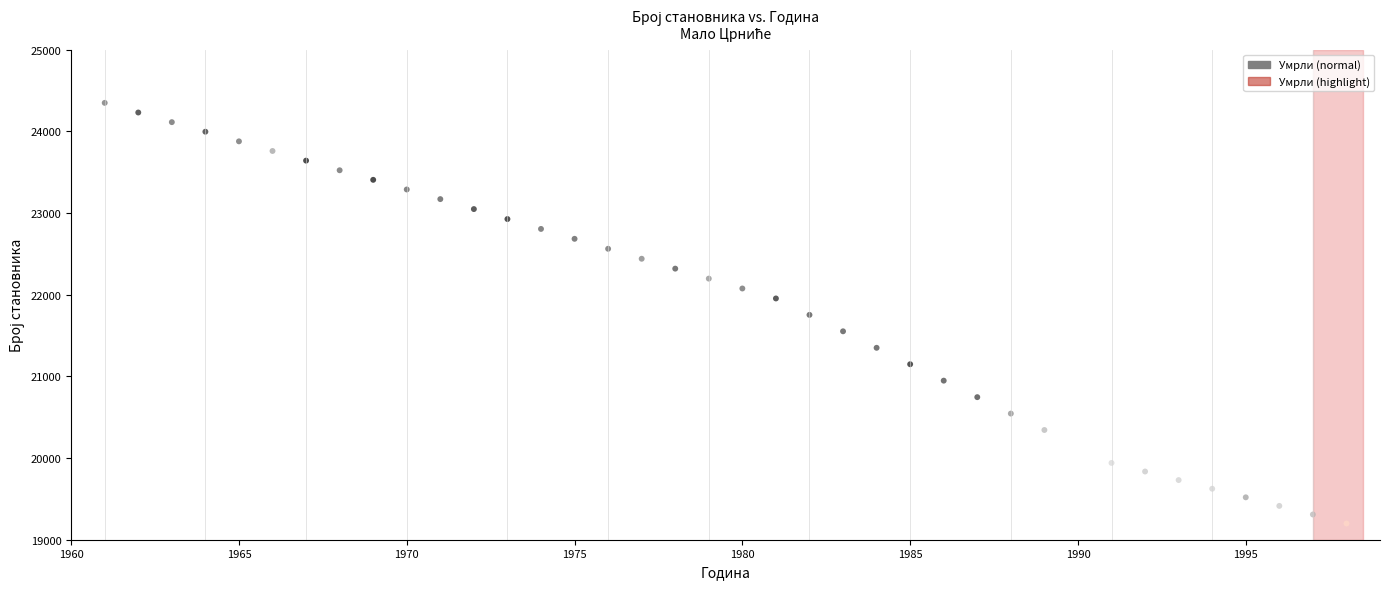

What are all the series names shown in the legend?

Умрли (normal), Умрли (highlight)